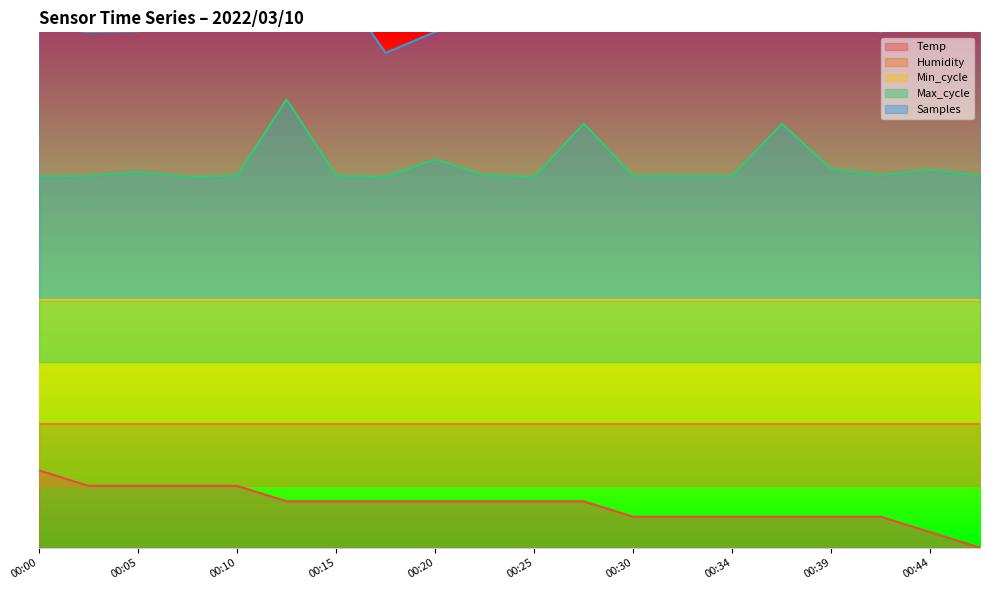

Which category has the highest value in the Max_cycle series?

00:13